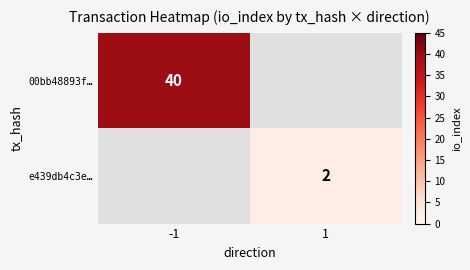

Is it true that e439db4c3e… equals 2 at 1?

True